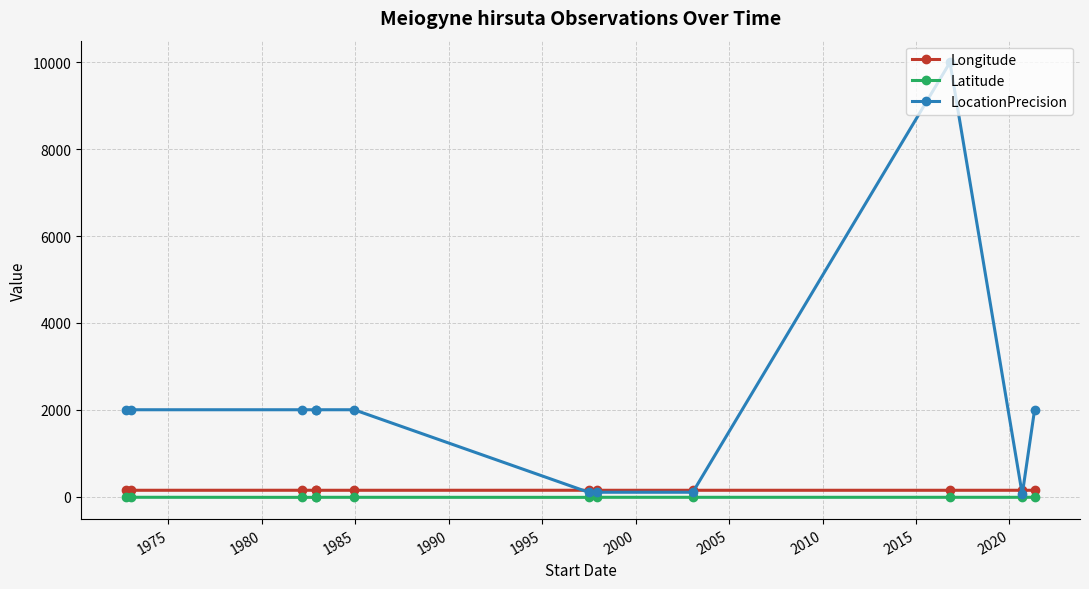

Which series has the largest range (max minus min)?

LocationPrecision